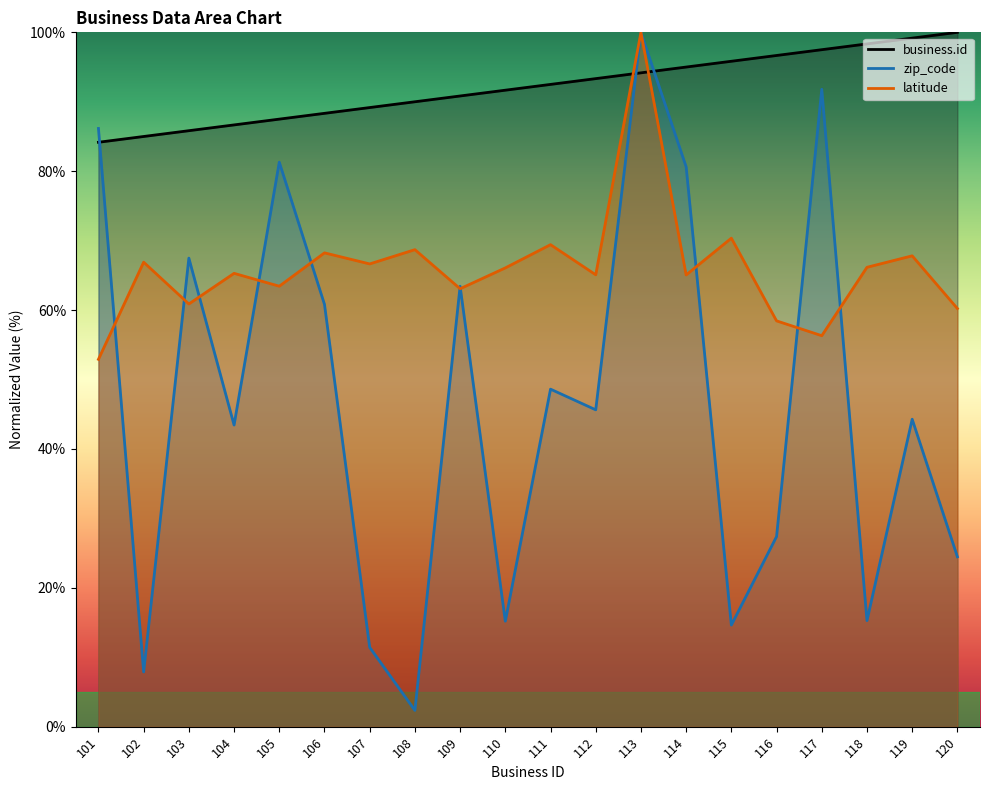

At which label is business.id closest to 92?

110